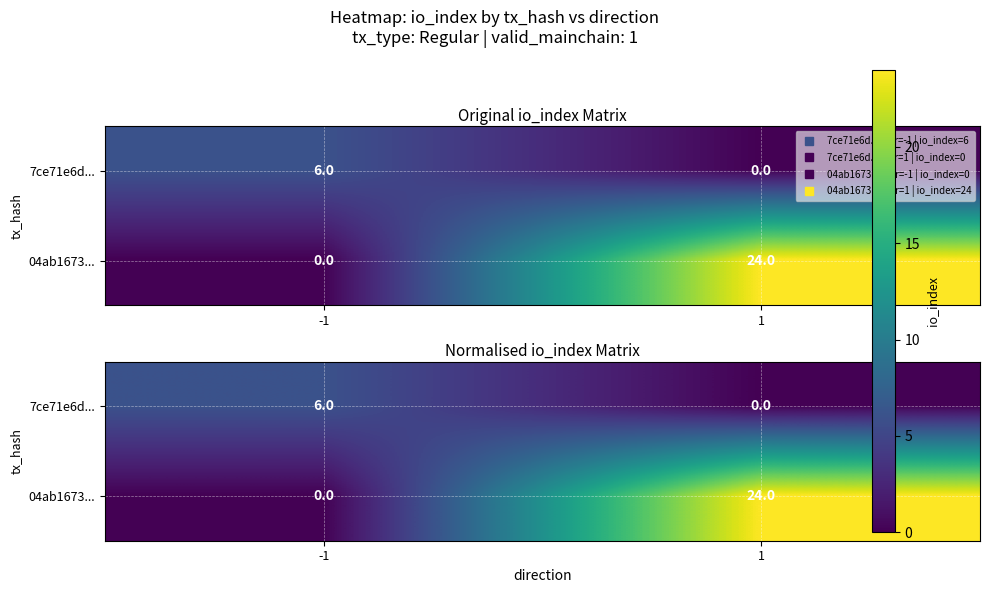

True or false: 04ab1673... has a value of 38.2 at 1.

False